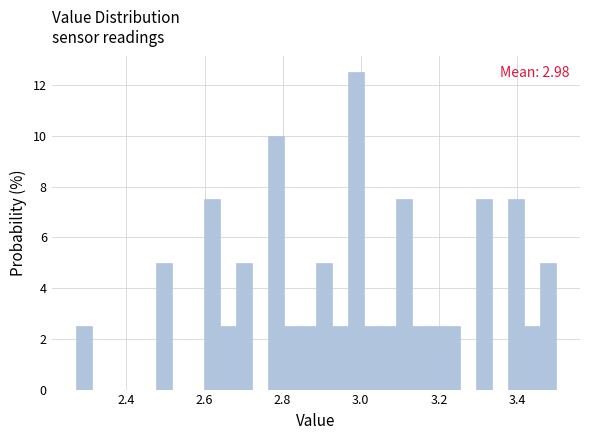

Around what value on the x-axis is the tallest bar? Give the approximate position of its centre, as read against the axis.

2.98